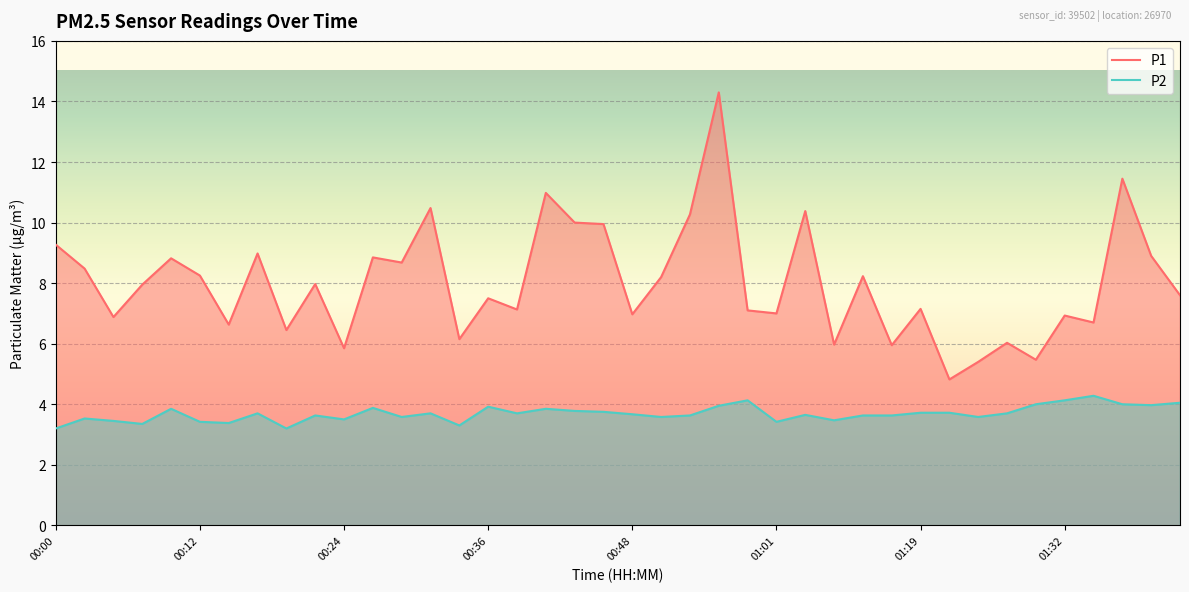

What position from the right is 00:12?

35